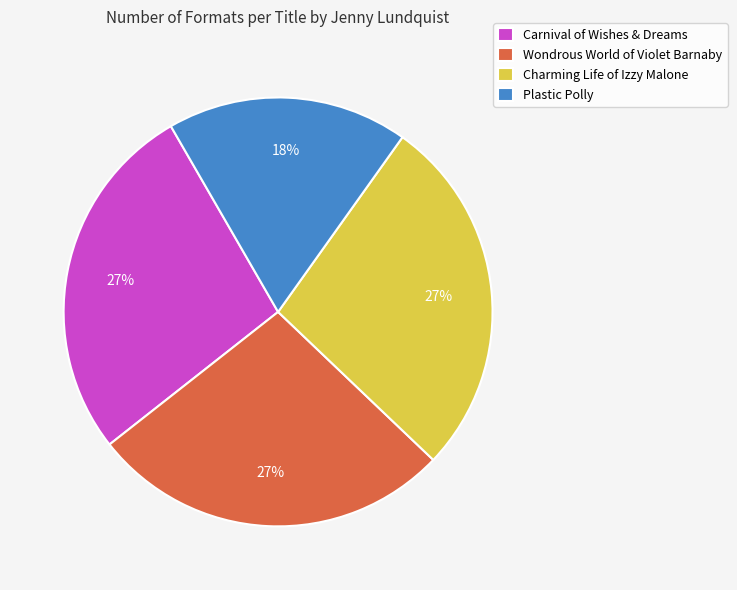

Is the sum of Charming Life of Izzy Malone and Carnival of Wishes & Dreams greater than half?

Yes